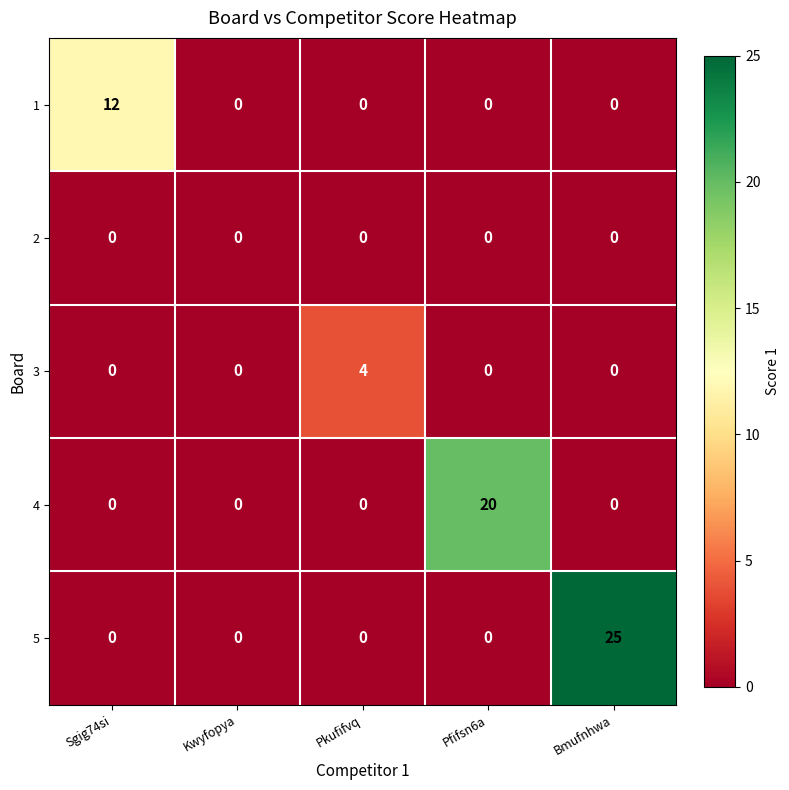

Count the 3 values in the range 0 to 1.

4